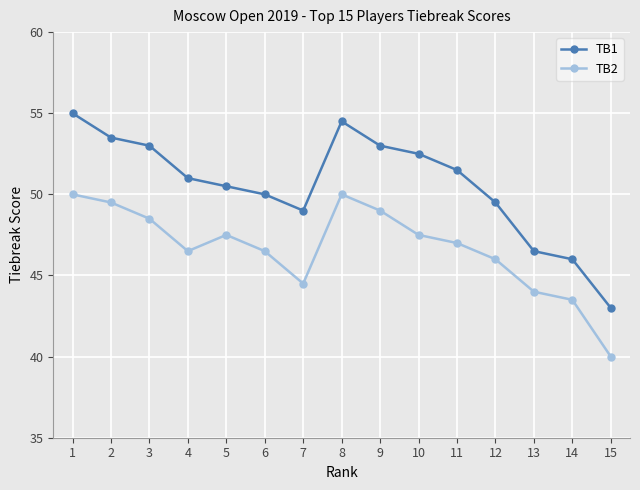

Does the chart have visible grid lines?

Yes